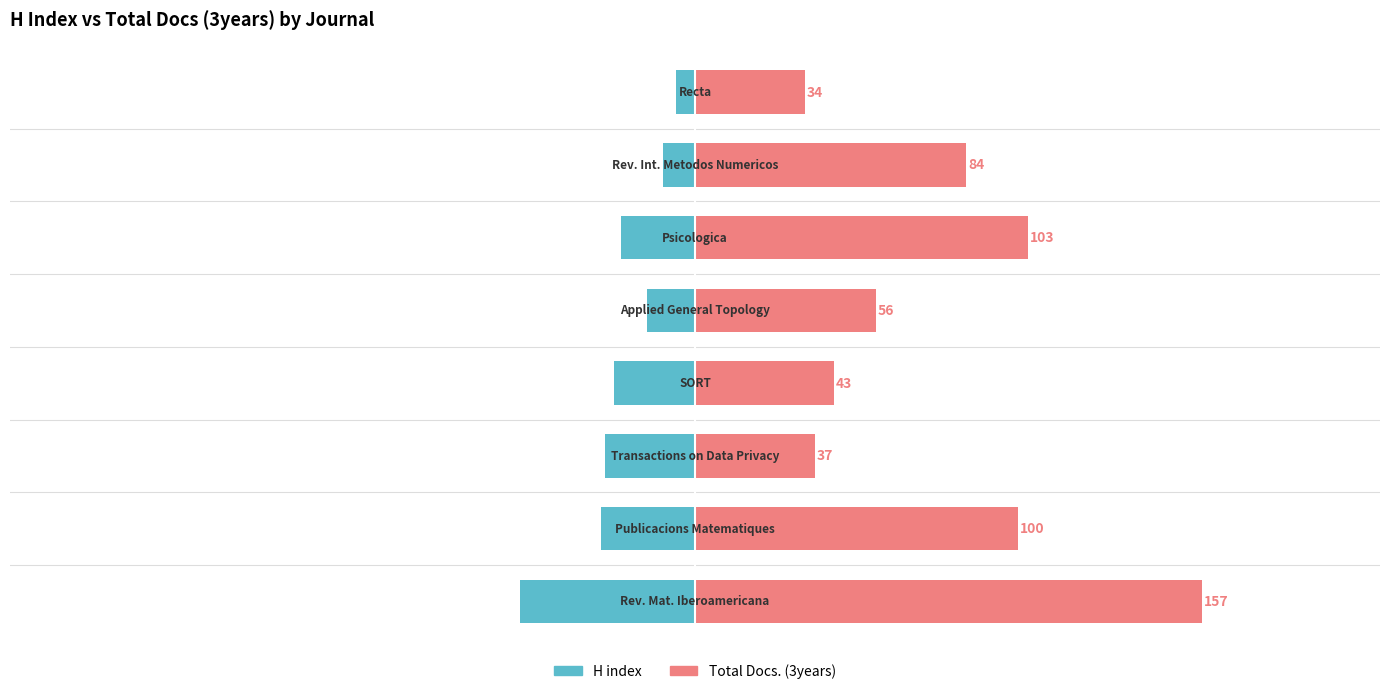

Reading left to right, transcribe all the data shown in this chart.

H index: -54	-29	-28	-25	-15	-23	-10	-6
Total Docs. (3years): 157	100	37	43	56	103	84	34